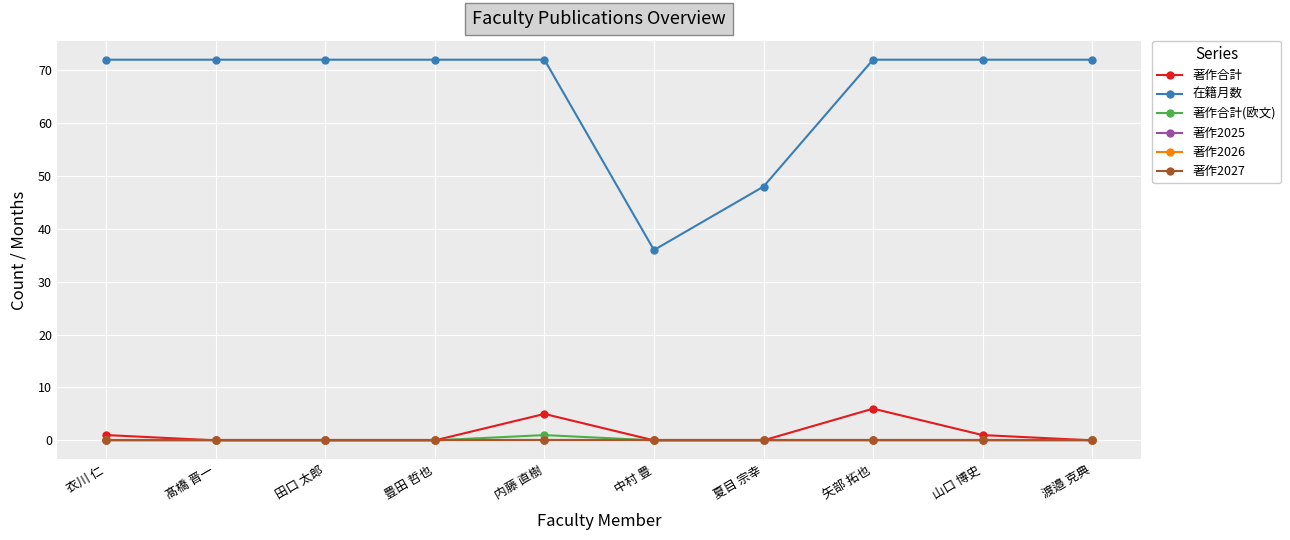

What is the label of the 9th point from the left?

山口 博史